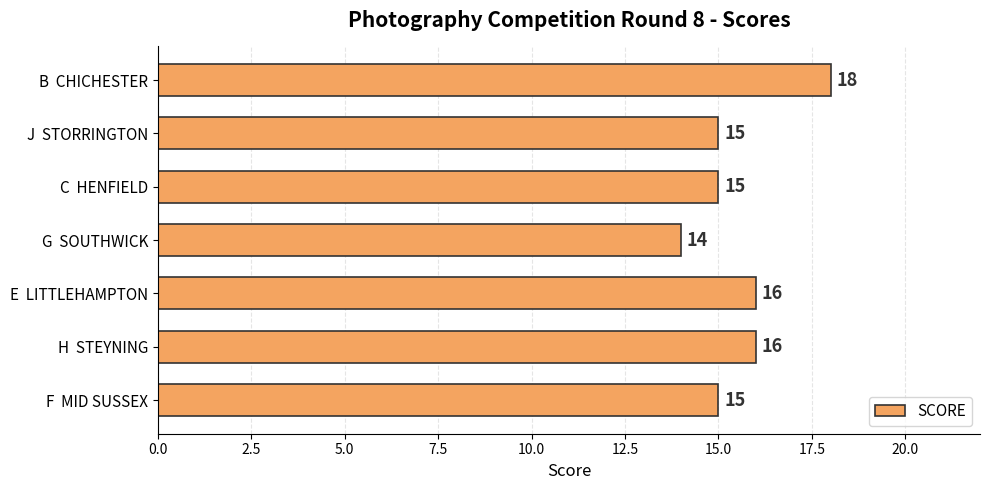

Between F  MID SUSSEX and G  SOUTHWICK, which is larger?

F  MID SUSSEX